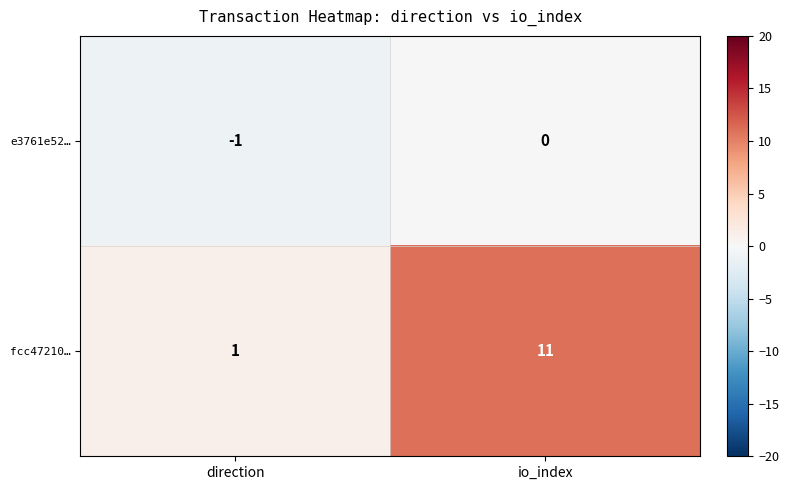

Which series has the widest spread of values?

fcc47210…